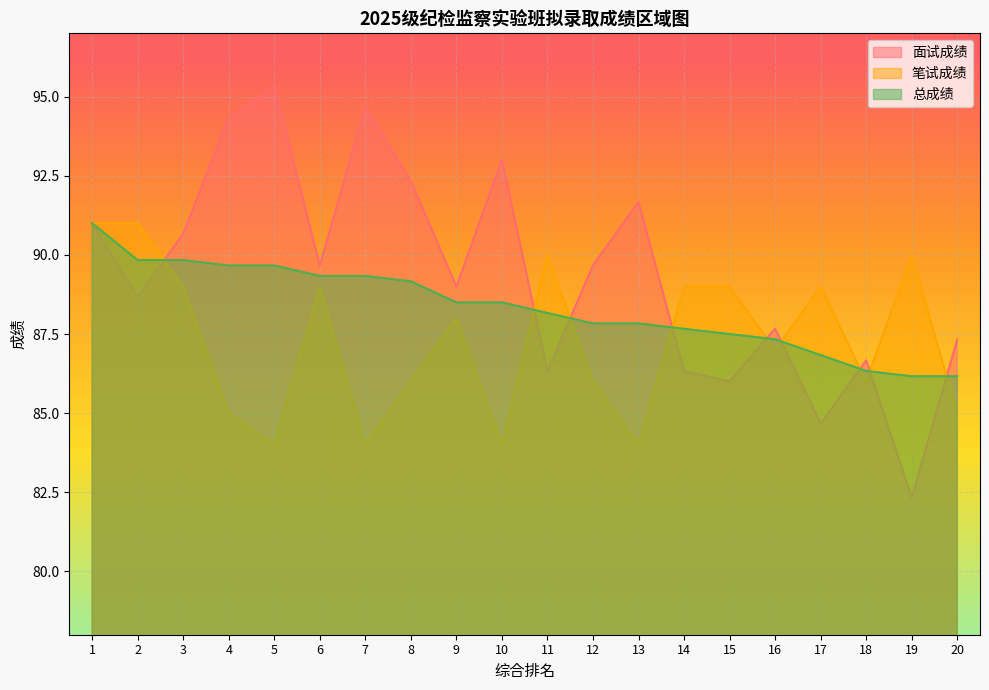

Which category has the highest value in the 笔试成绩 series?

1